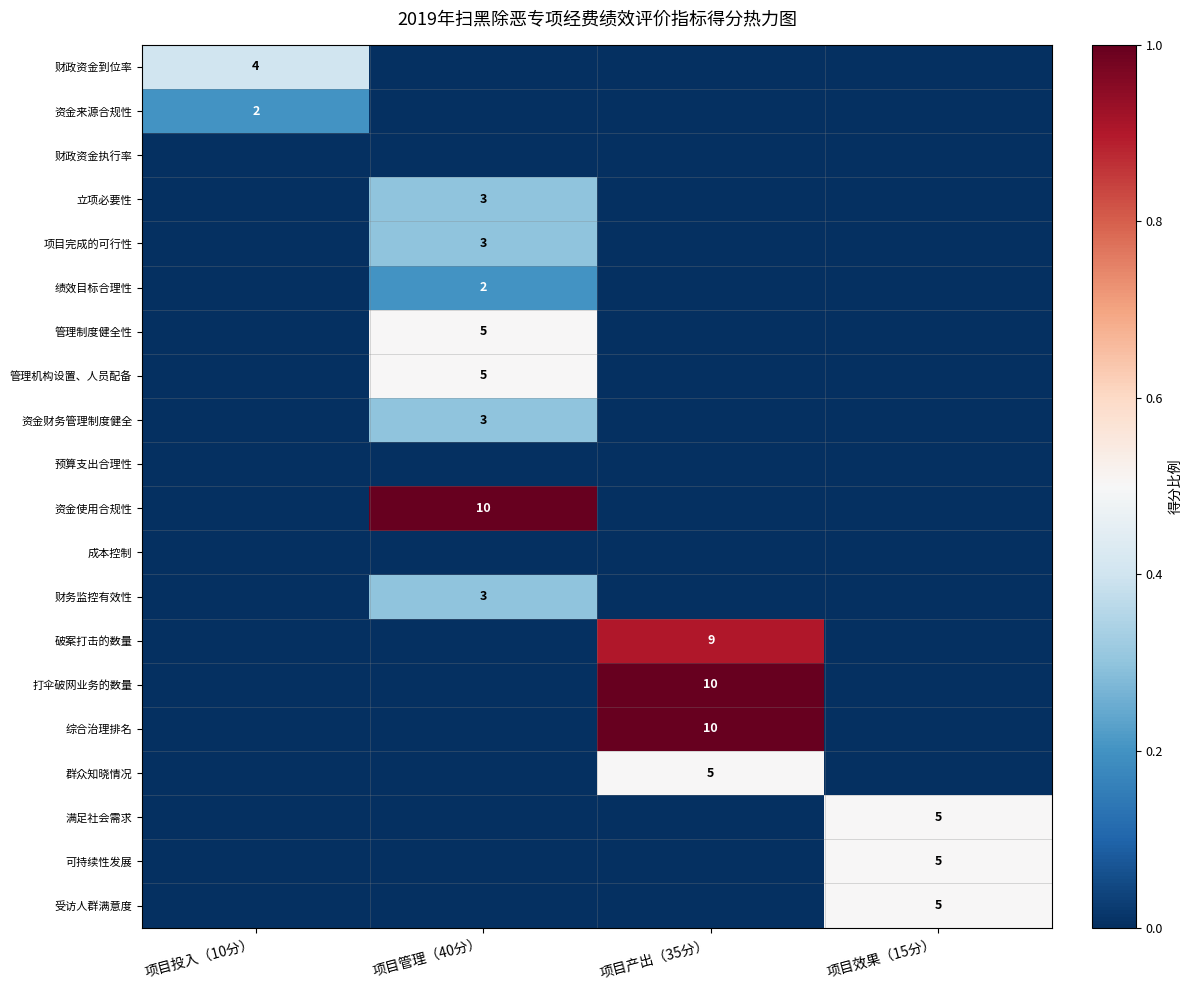

The value of 财务监控有效性 at 项目管理（40分） is 1. True or false?

False